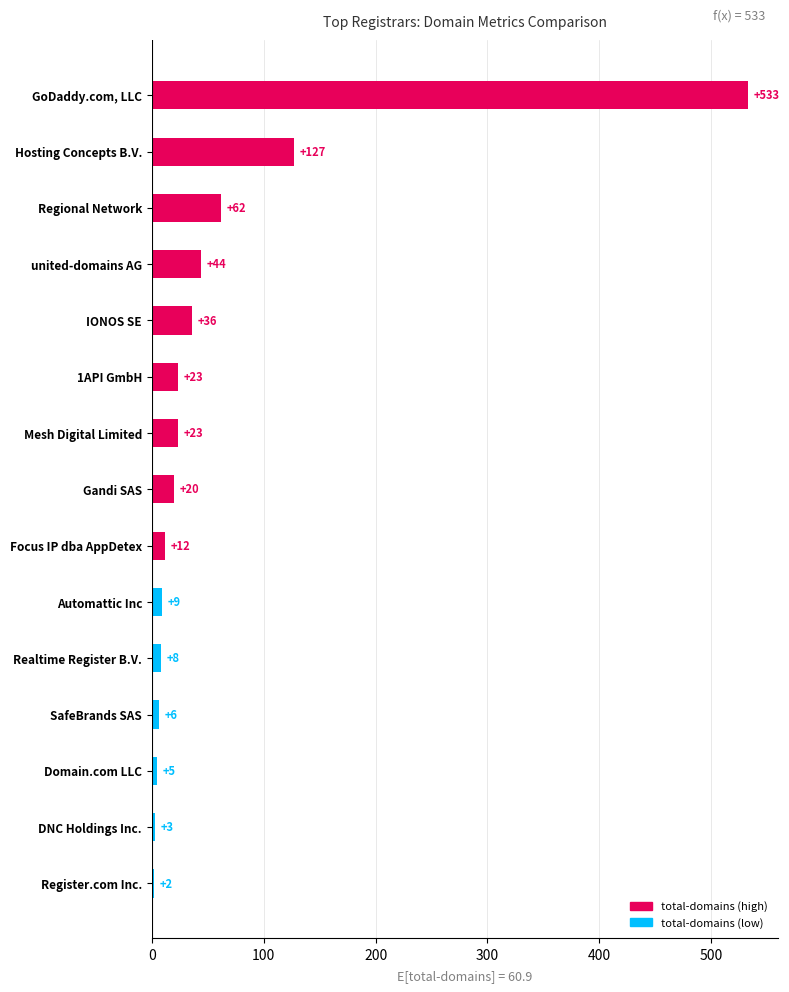

What is the label of the 10th bar from the top?

Automattic Inc